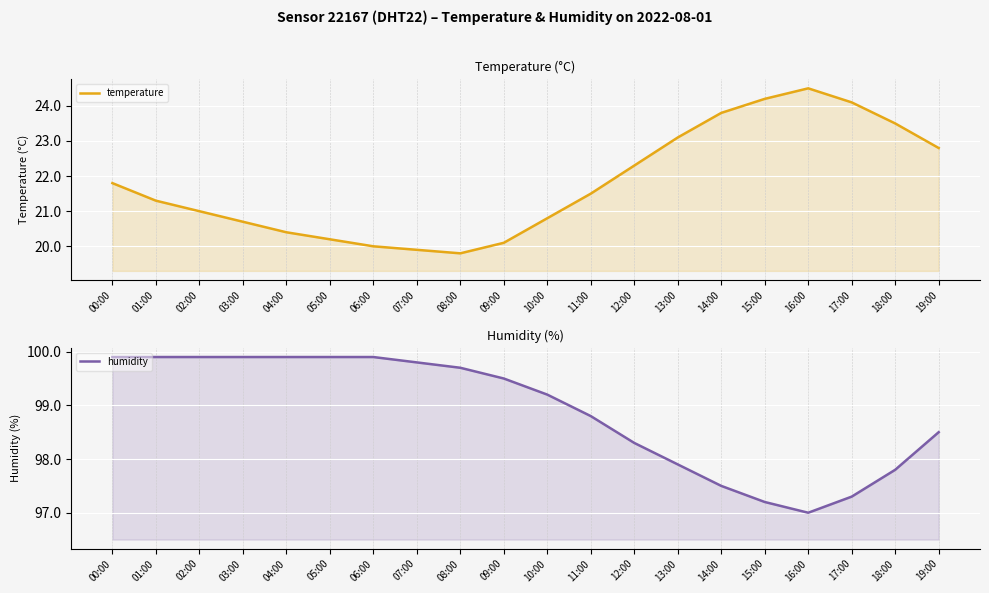

True or false: humidity has a value of 98.5 at 19:00.

True